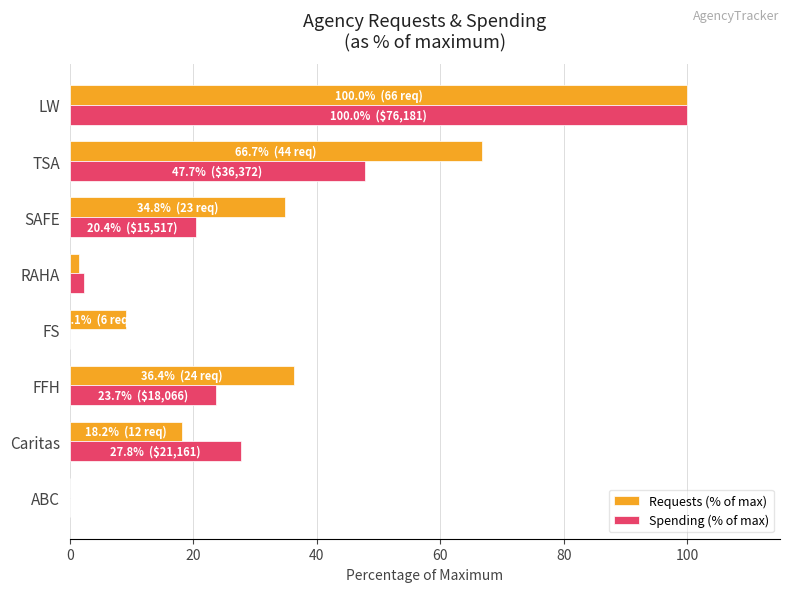

Which series has the largest total across all categories?

Requests (% of max)